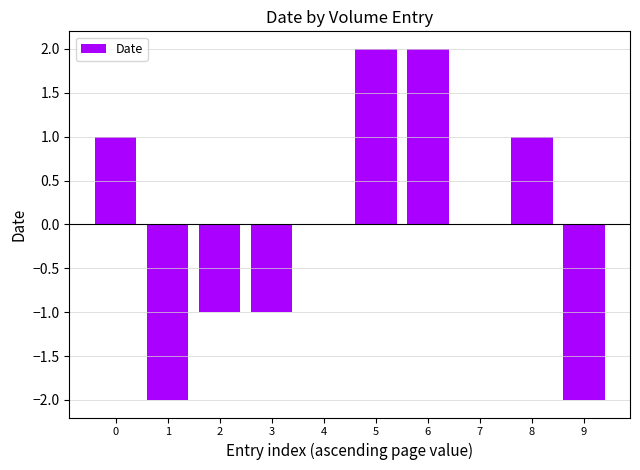

What is the sum of the values at 4 and 0?

1